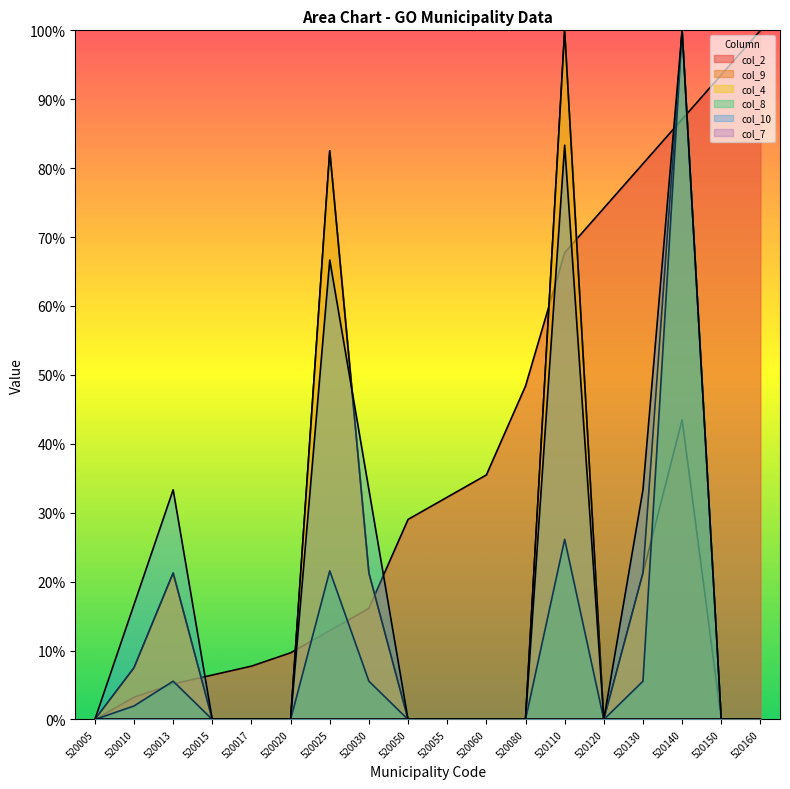

Where is the first local maximum for col_9?

520013